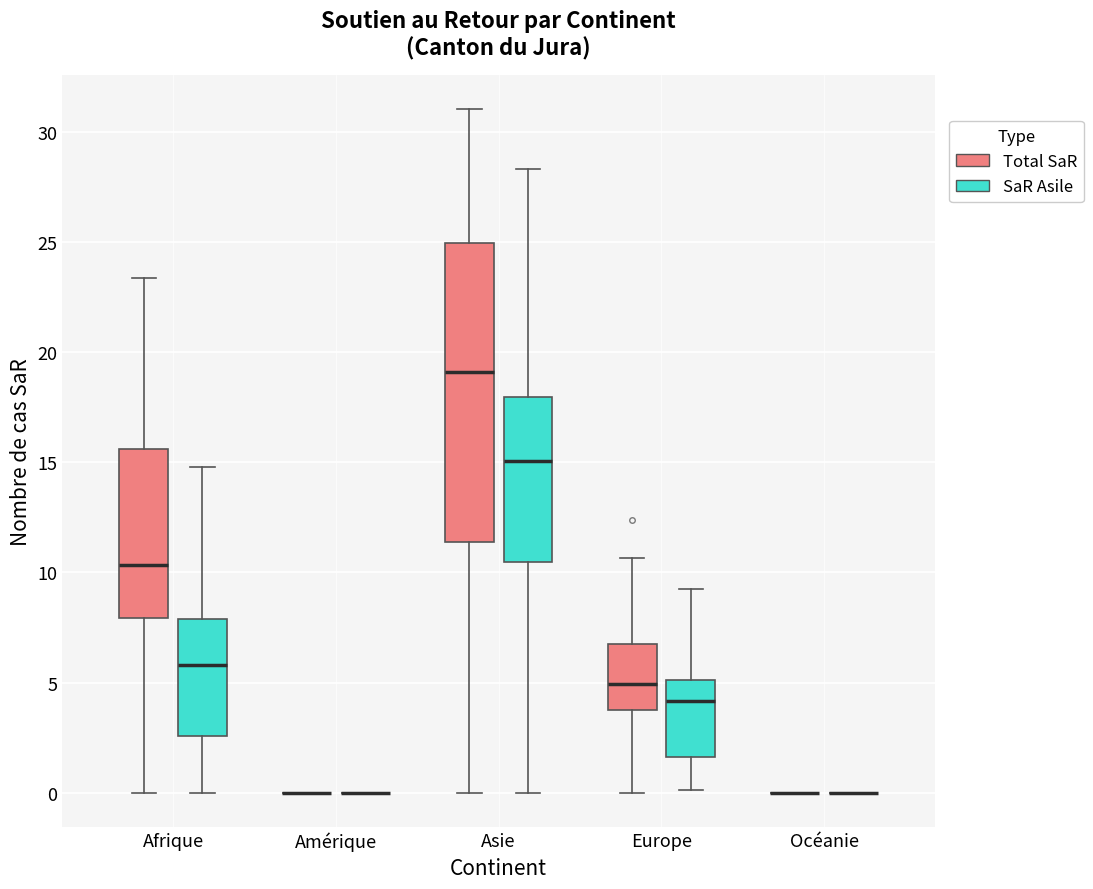

Where does the lower whisker of the box for Europe (SaR Asile) end on the y-axis? The values are not printed on the chart, so give them approximately, as read against the axis.

0.0